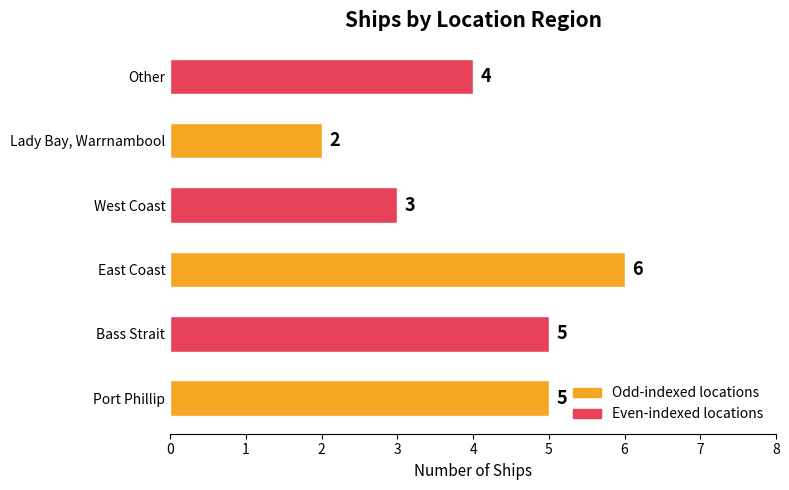

How many bars are there in total?

6